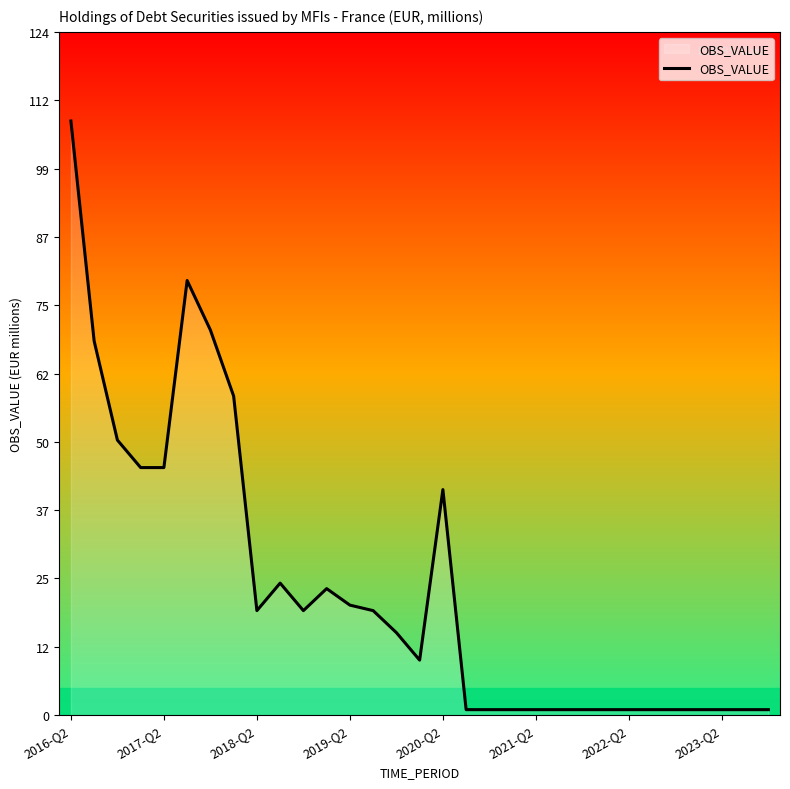

What is the difference between the maximum and minimum values?

107